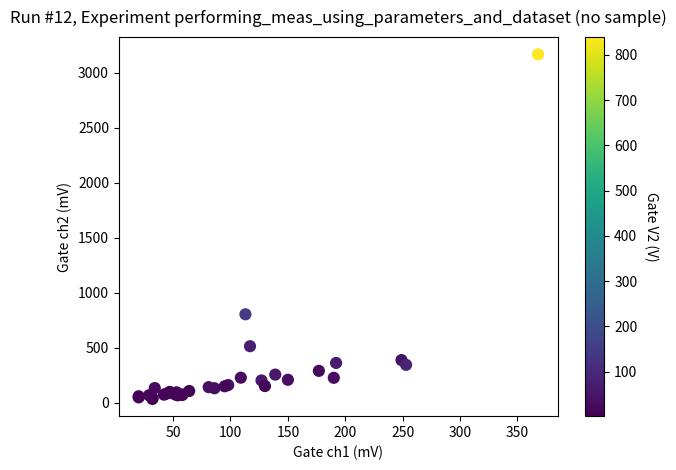

What Y value in the scatter plot is closest to 1600?

804